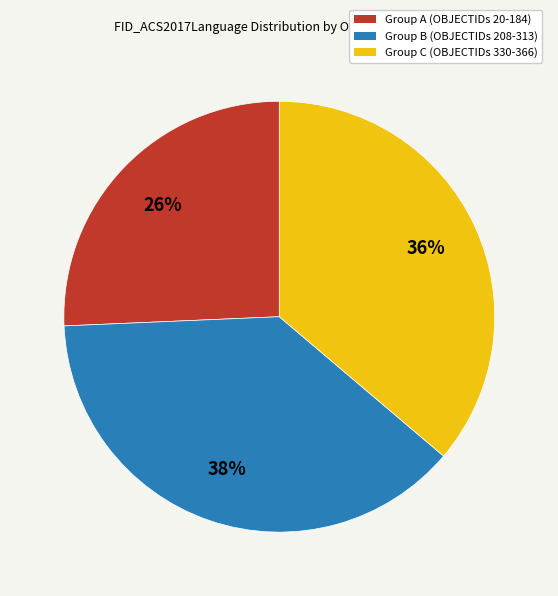

To the nearest percent, what is the average slice percentage?

33%